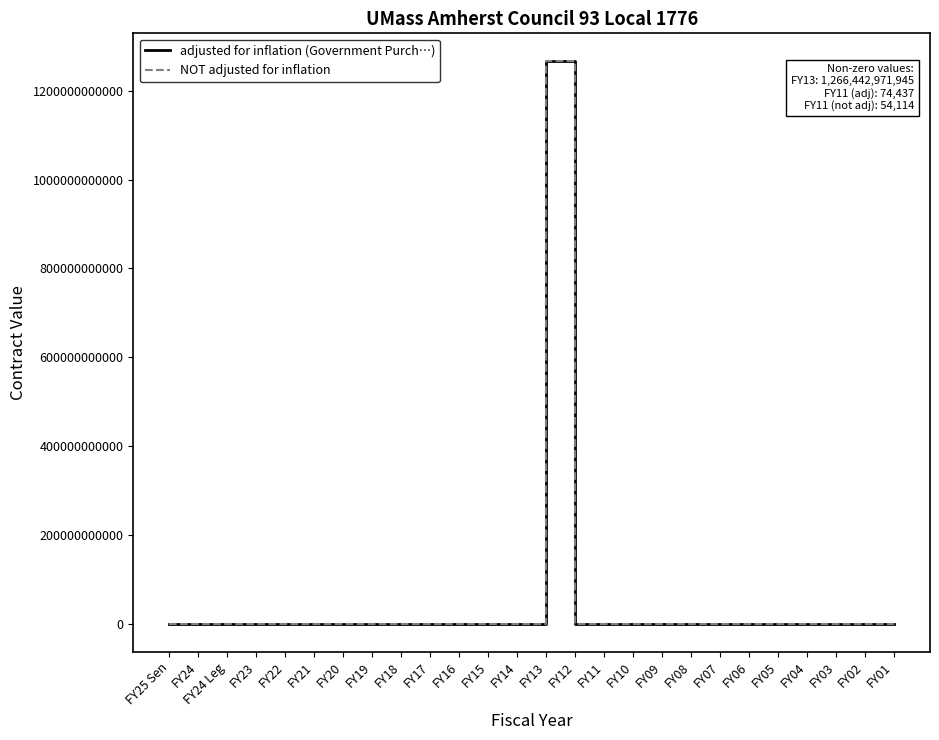

The value of NOT adjusted for inflation at FY20 is -725103419689. True or false?

False